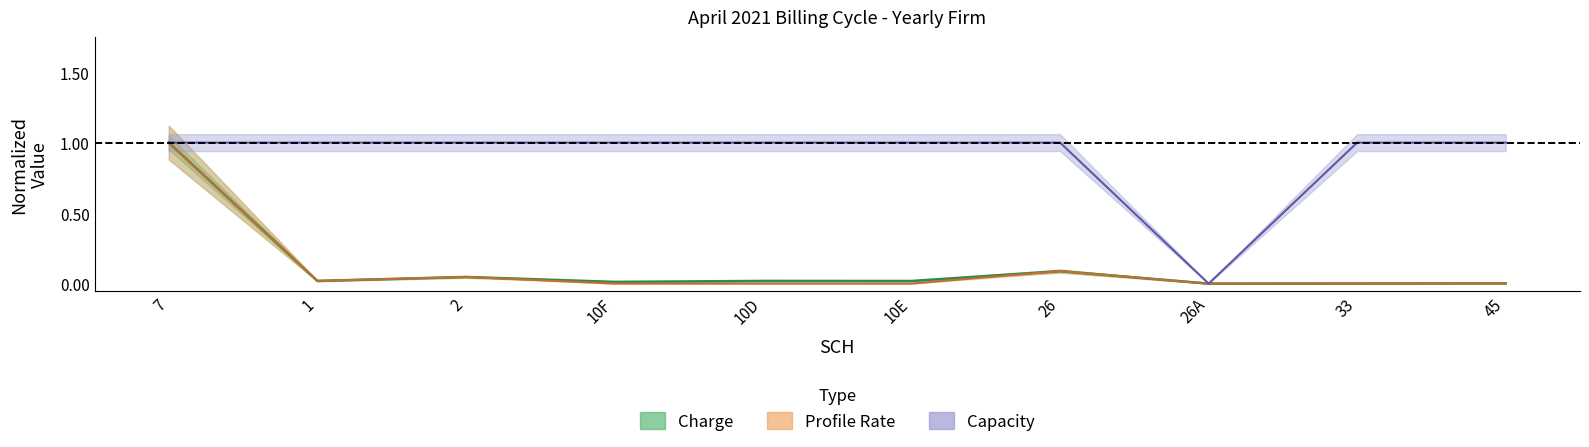

In Capacity, how many points are lower than both neighbors (excluding endpoints)?

1